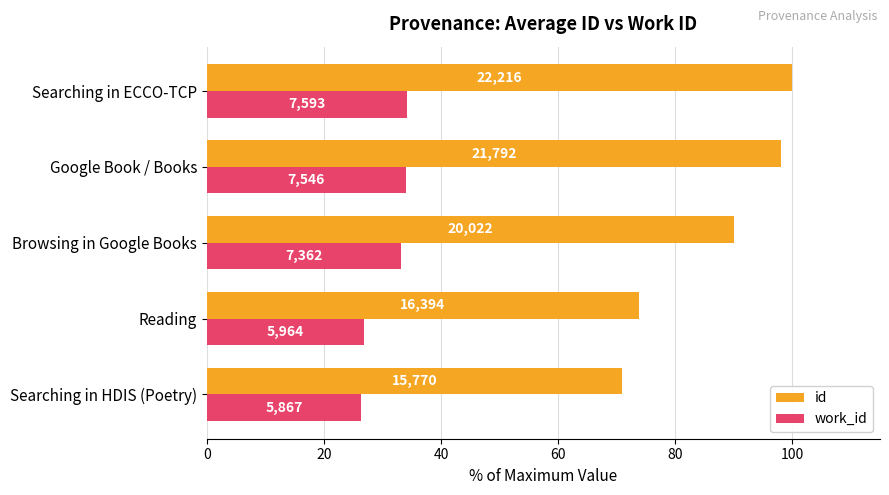

What is the difference between the maximum and minimum values in the work_id series?

7.8